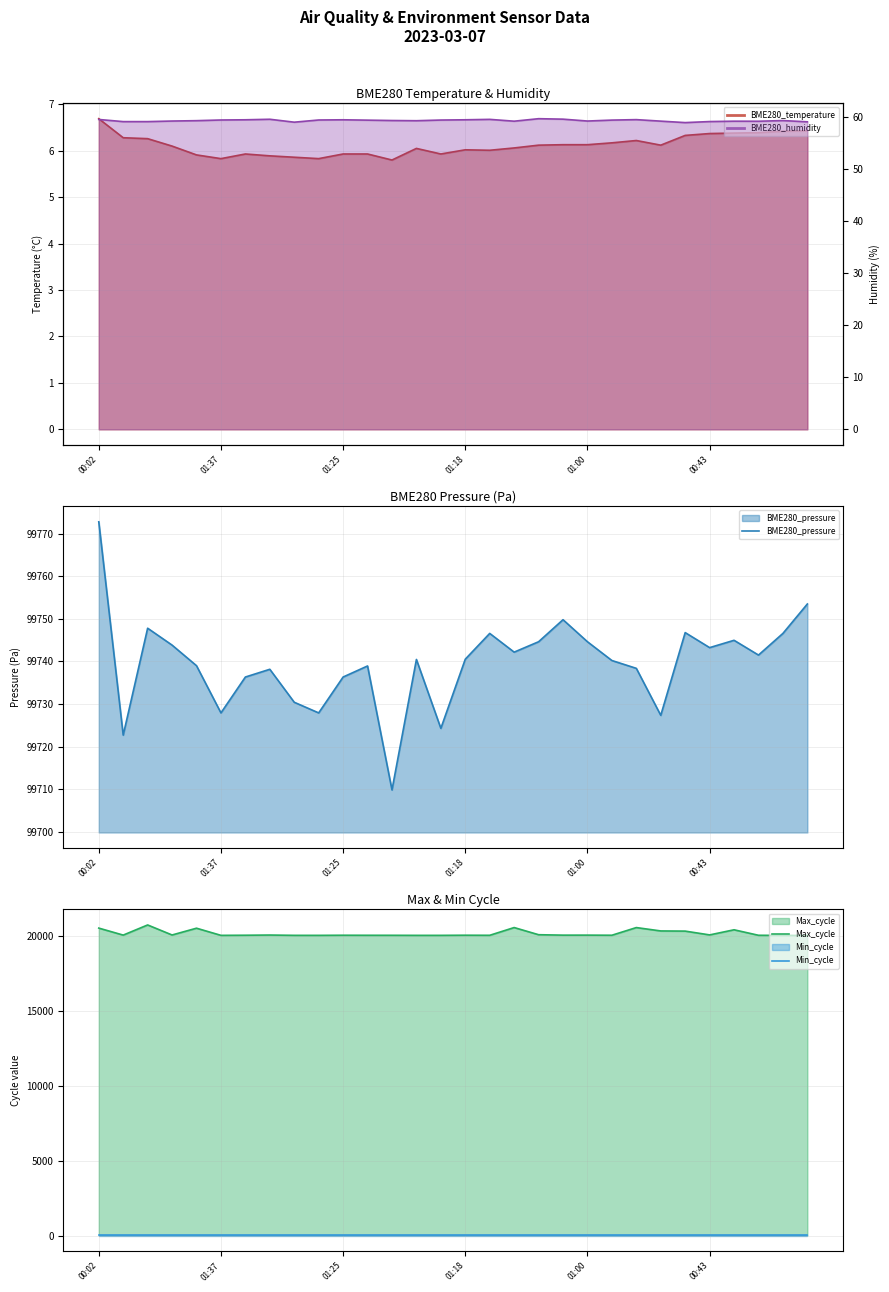

What is the label of the 29th point from the left?

28